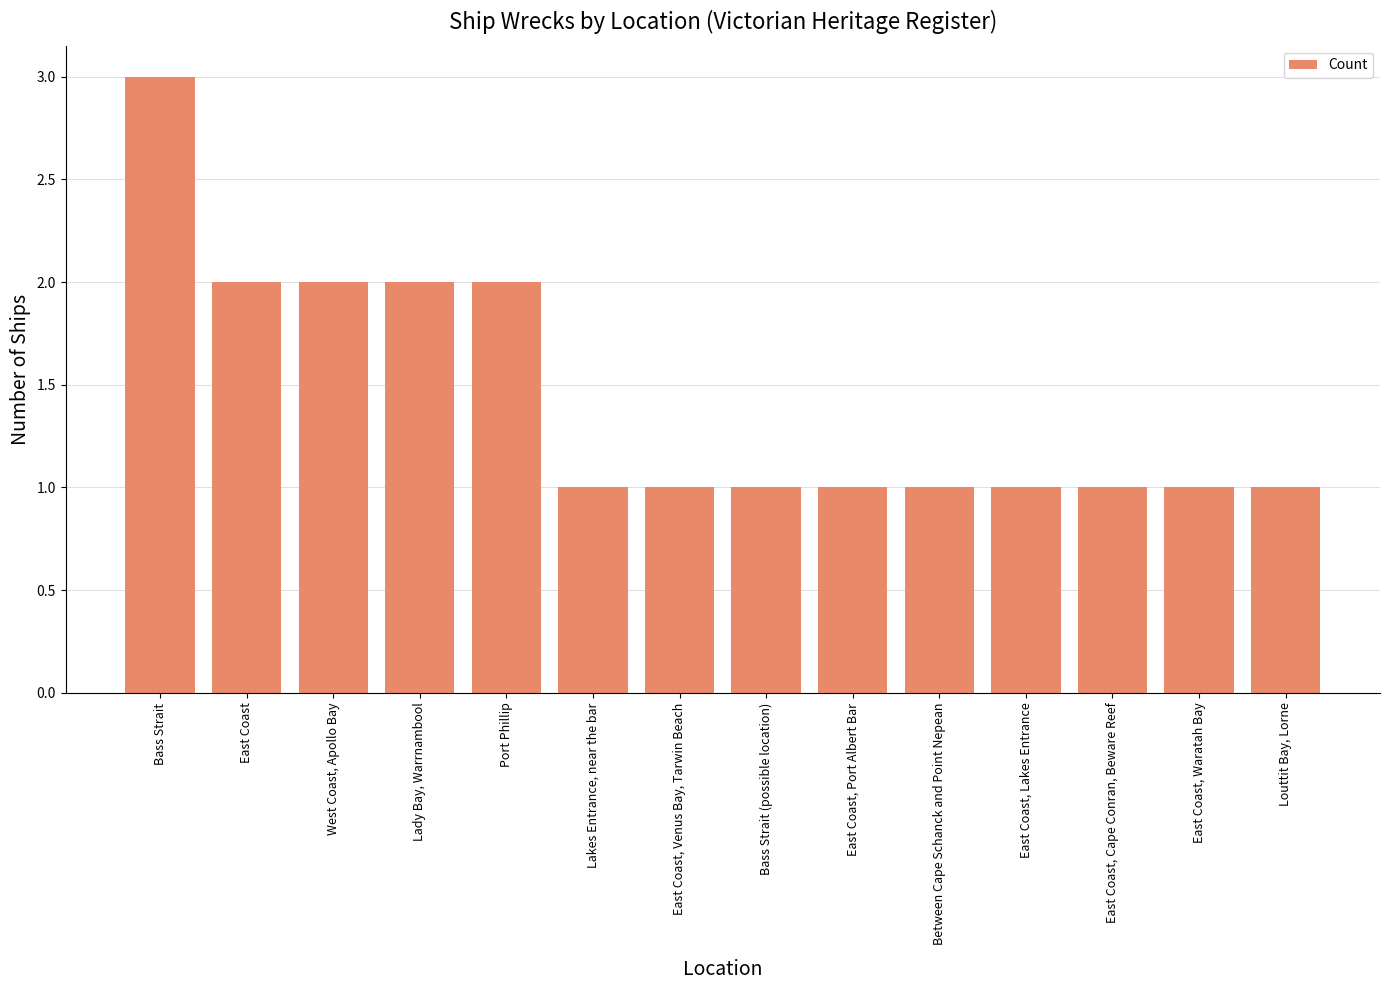

True or false: the data shows 1 at Bass Strait (possible location).

True